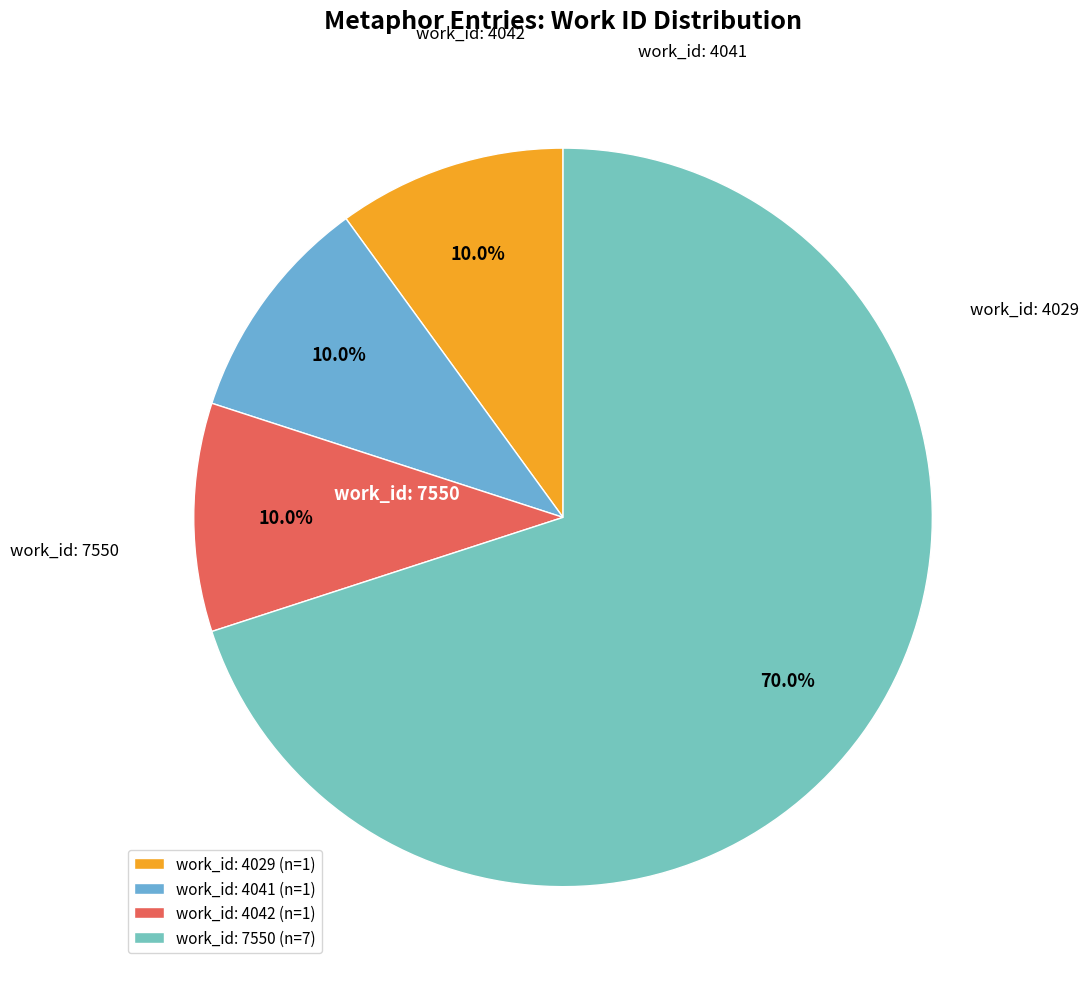

Which category has the biggest portion of the pie?

work_id: 7550 (n=7)